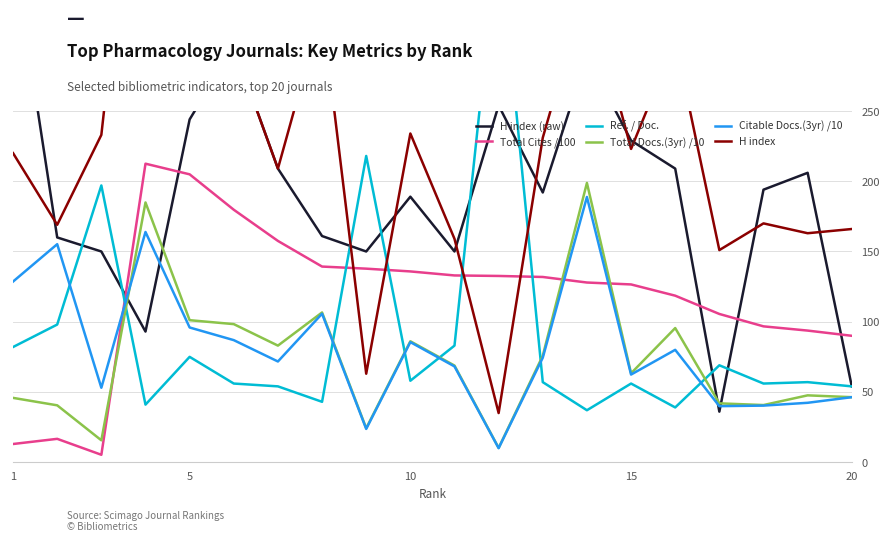

What is the difference between the maximum and minimum values in the Total Cites /100 series?

207.2